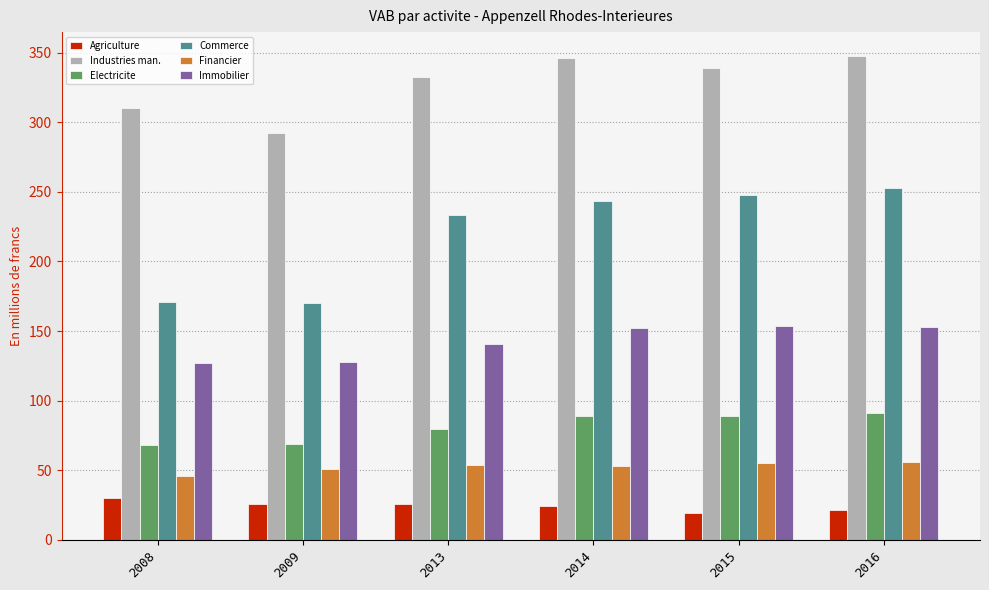

How many bars are there in total?

36